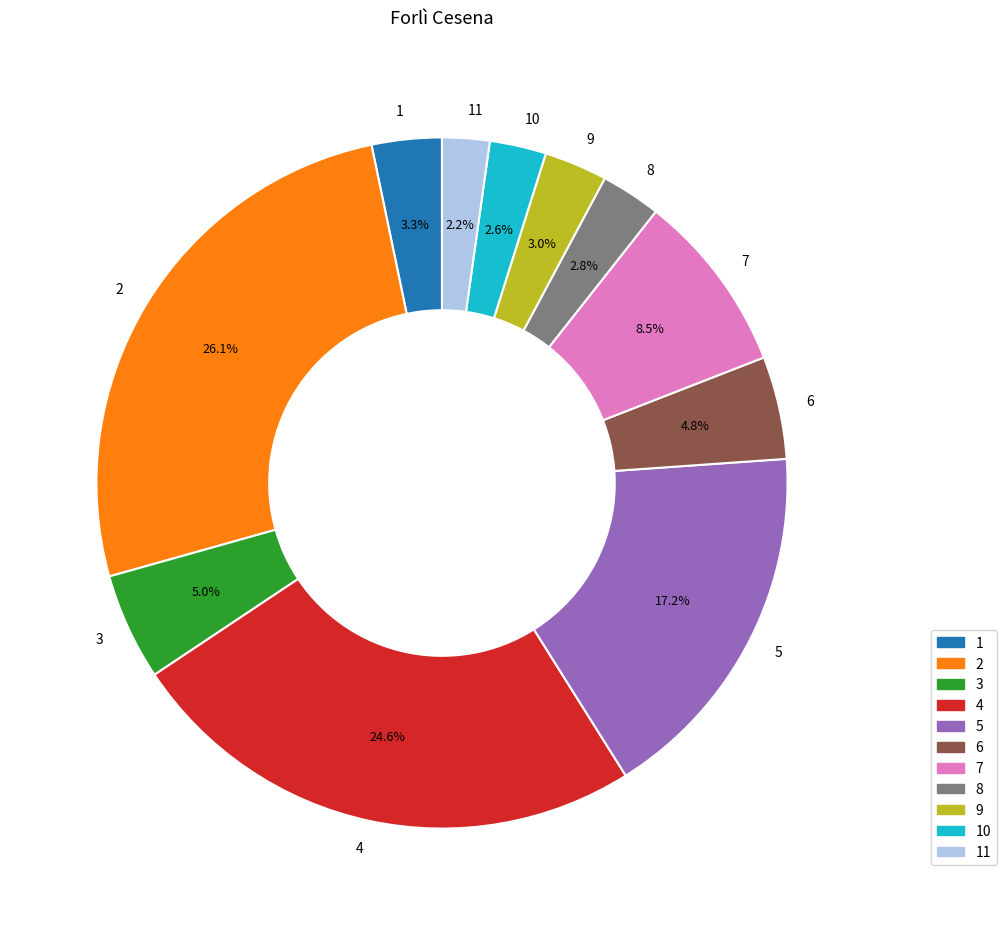

Does 9 account for over 50% of the chart?

No